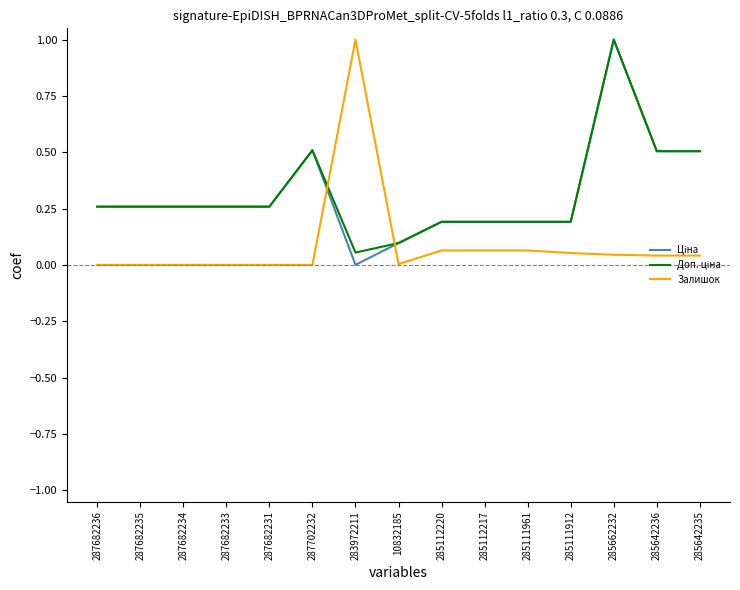

What position from the left is 287682235?

2